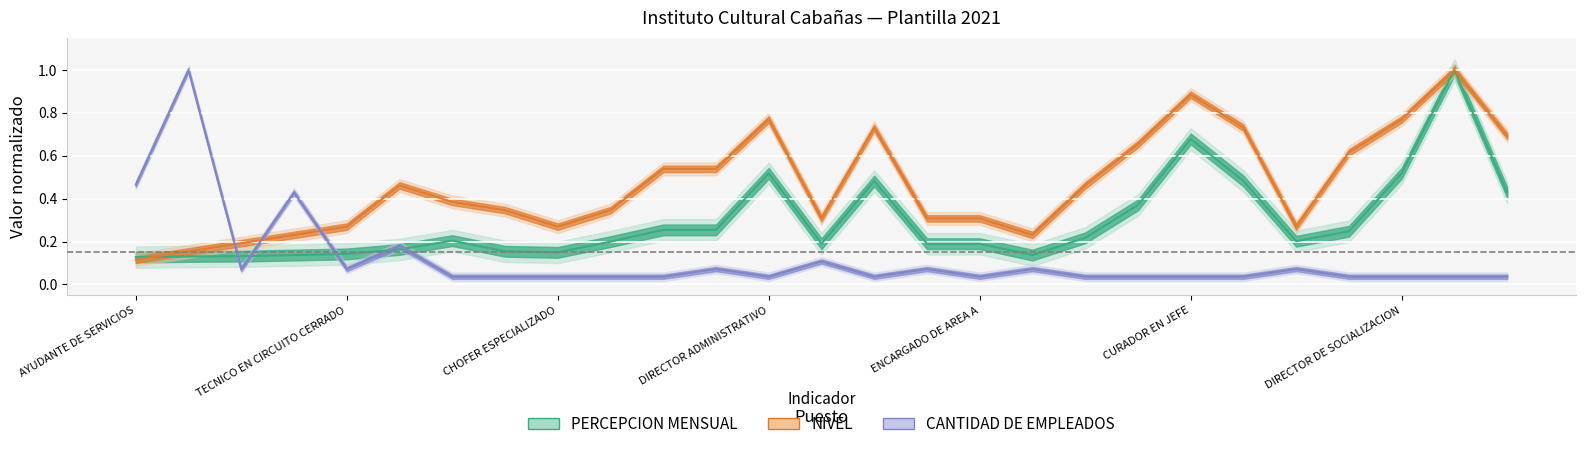

At which label does CANTIDAD DE EMPLEADOS reach its peak?

TECNICO B